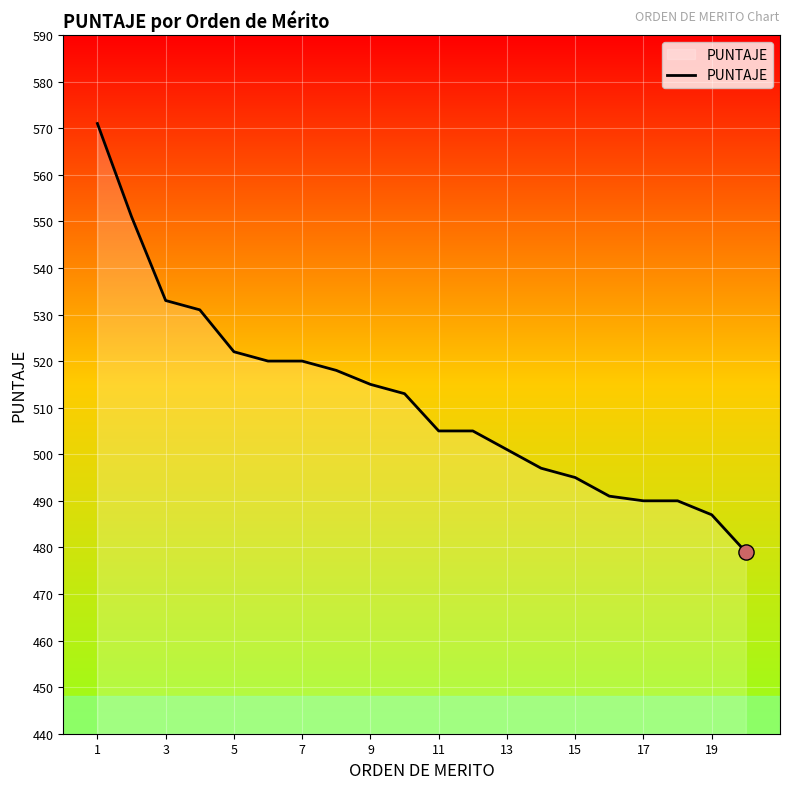

What is the difference between the maximum and minimum values?

92